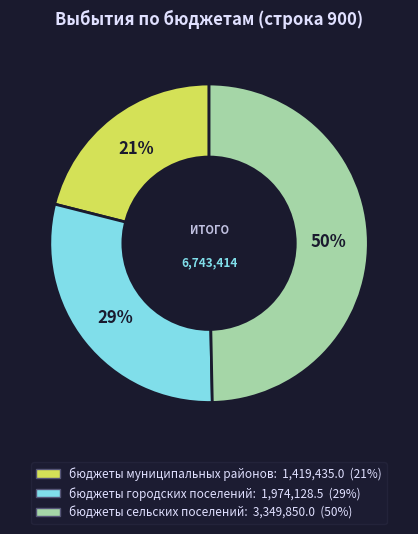

Is it true that бюджеты городских поселений is 29% of the pie?

True